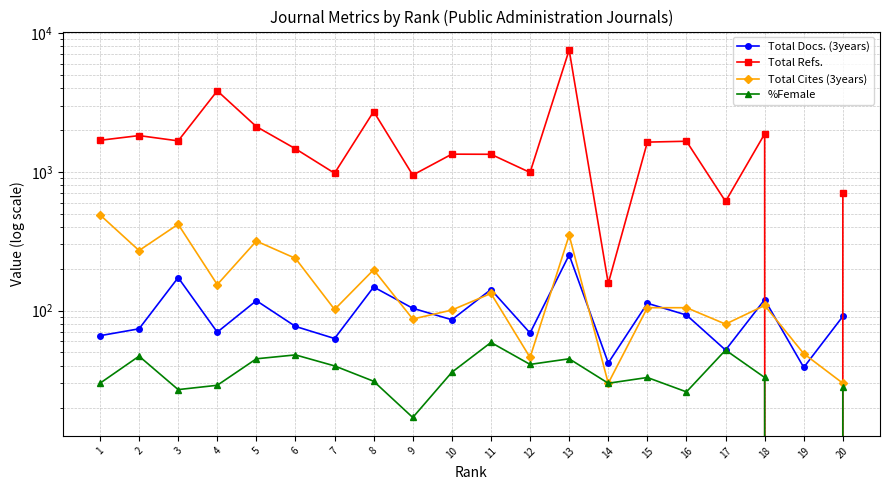

Between 4 and 11, which is larger?

11